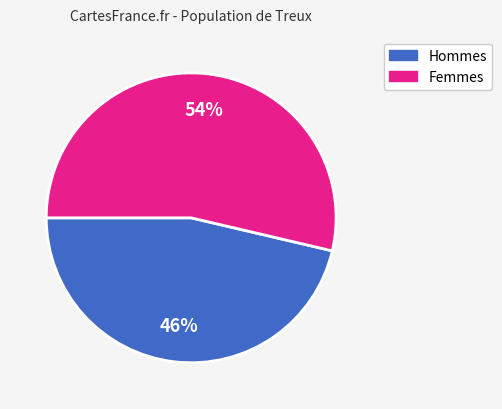

To the nearest percent, what is the average slice percentage?

50%